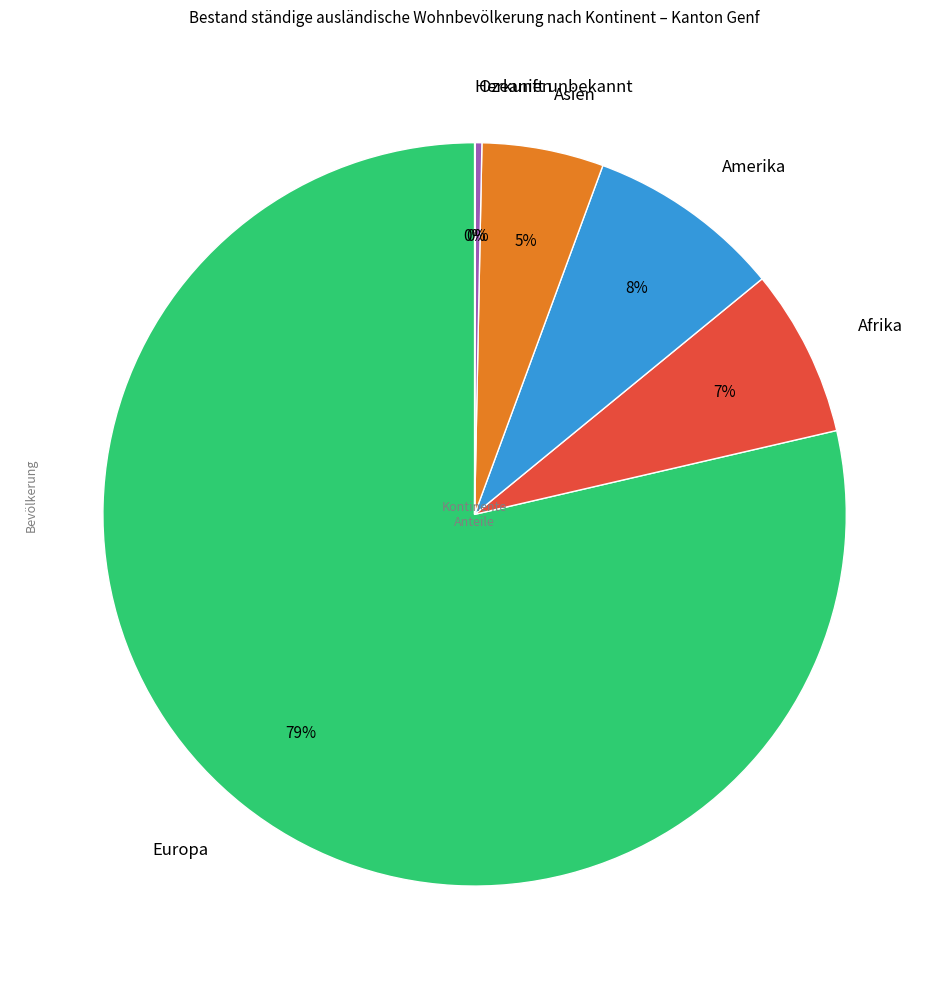

Between Ozeanien and Asien, which is larger?

Asien